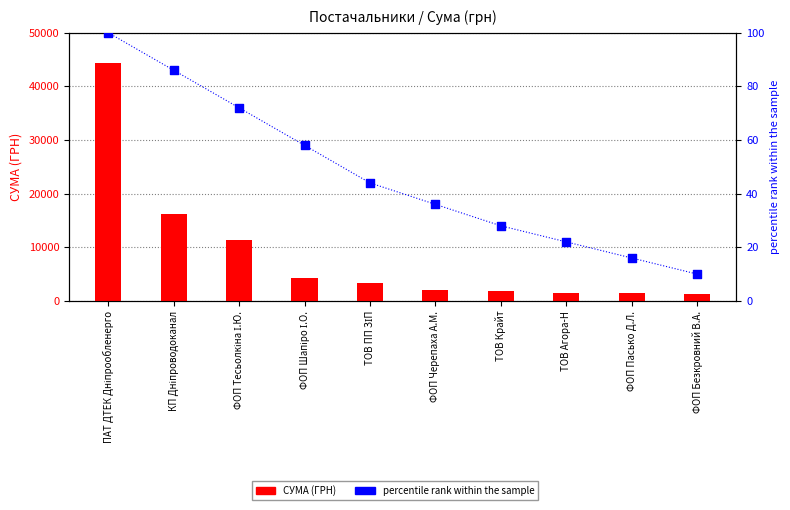

Is the value of СУМА (ГРН) at ФОП Безкровний В.А. greater than the value of percentile rank within the sample at ТОВ Крайт?

Yes